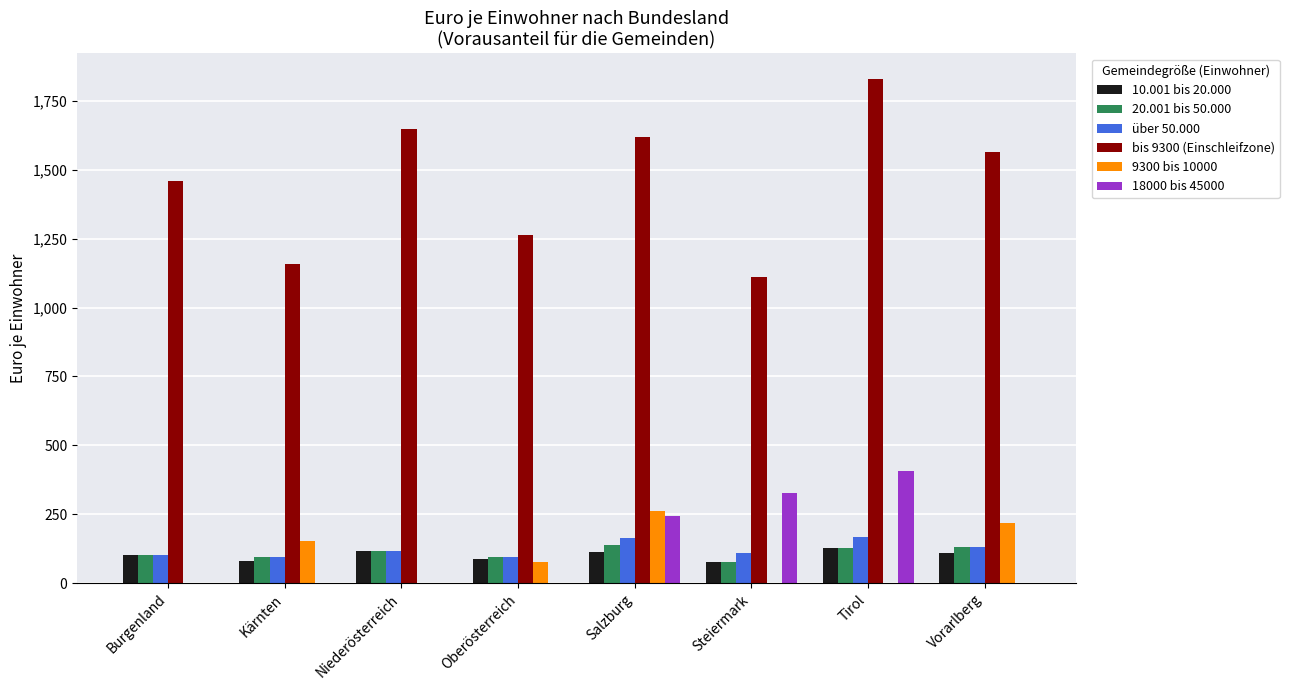

Is it true that 18000 bis 45000 equals 326.1 at Salzburg?

False